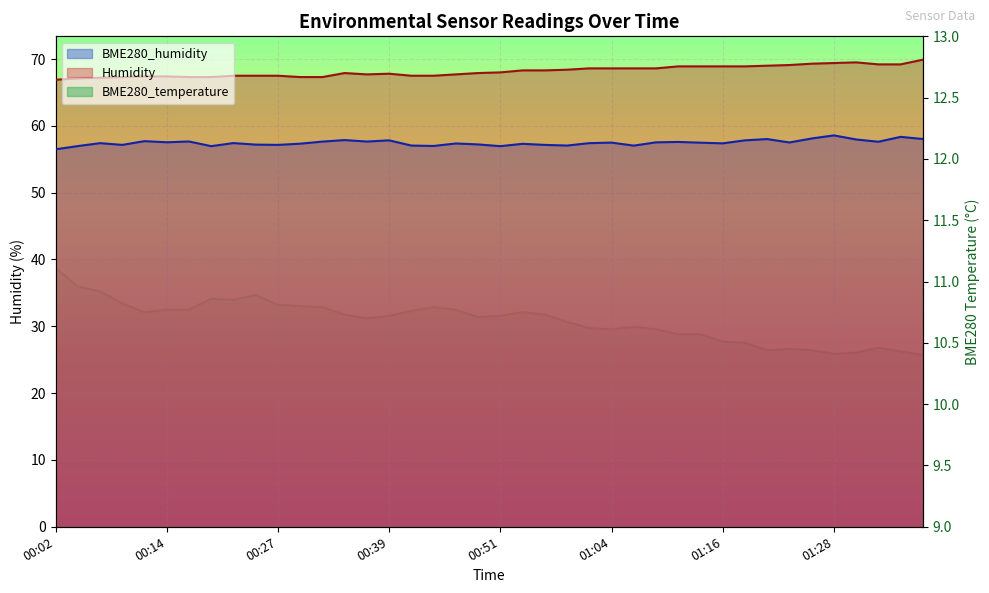

Rank the categories by BME280_humidity value from lowest to highest.

00:02, 00:19, 00:51, 00:04, 00:44, 01:06, 00:41, 00:59, 00:09, 00:27, 00:56, 00:24, 00:49, 00:54, 00:29, 00:46, 01:16, 00:07, 01:01, 00:22, 01:14, 01:04, 01:23, 01:09, 00:14, 01:11, 01:33, 00:32, 00:36, 00:17, 00:12, 00:39, 01:18, 00:34, 01:31, 01:21, 01:39, 01:26, 01:36, 01:28